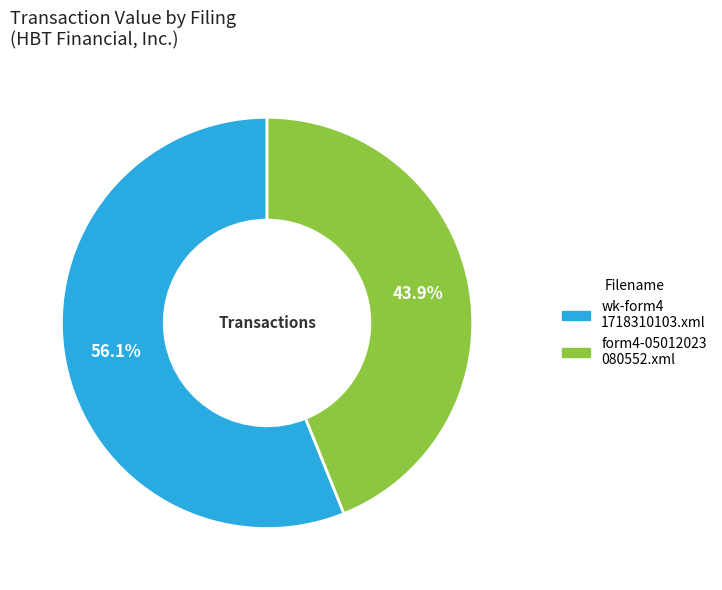

Is there any slice that represents more than half of the pie?

Yes